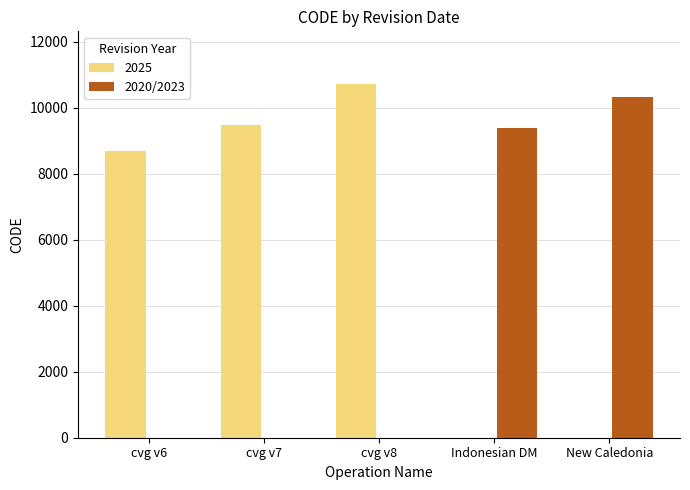

What is the sum of all 2025 values?

28866